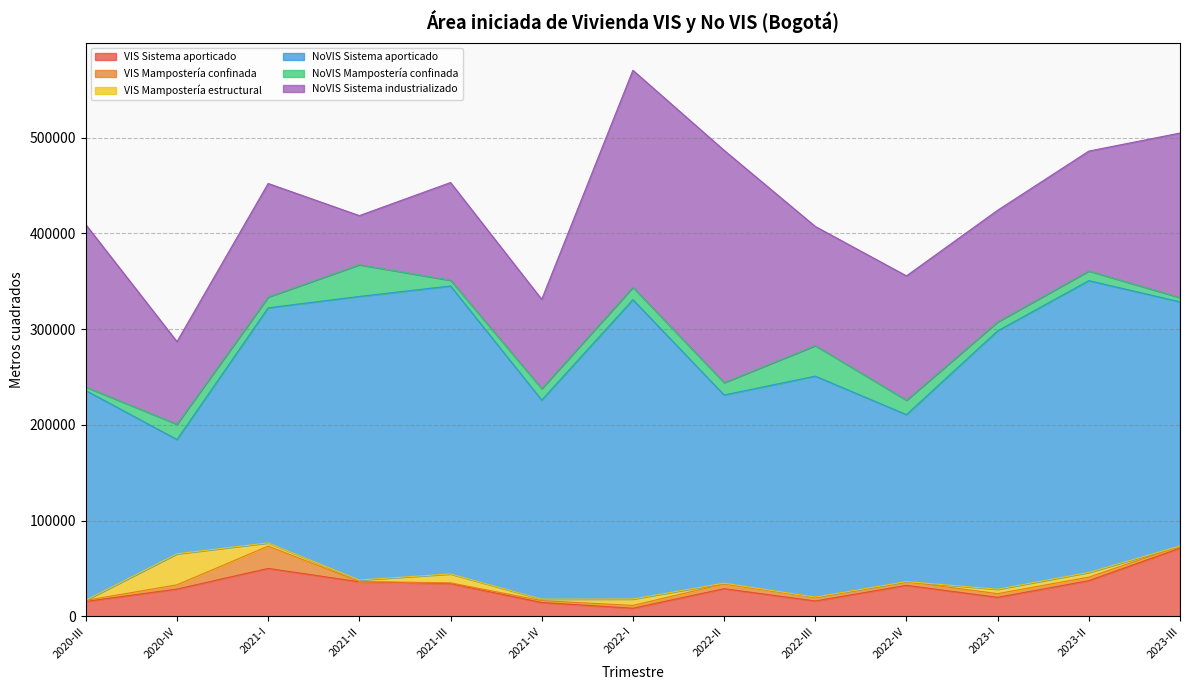

Is it true that NoVIS Mampostería confinada equals 8030.6 at 2021-IV?

False